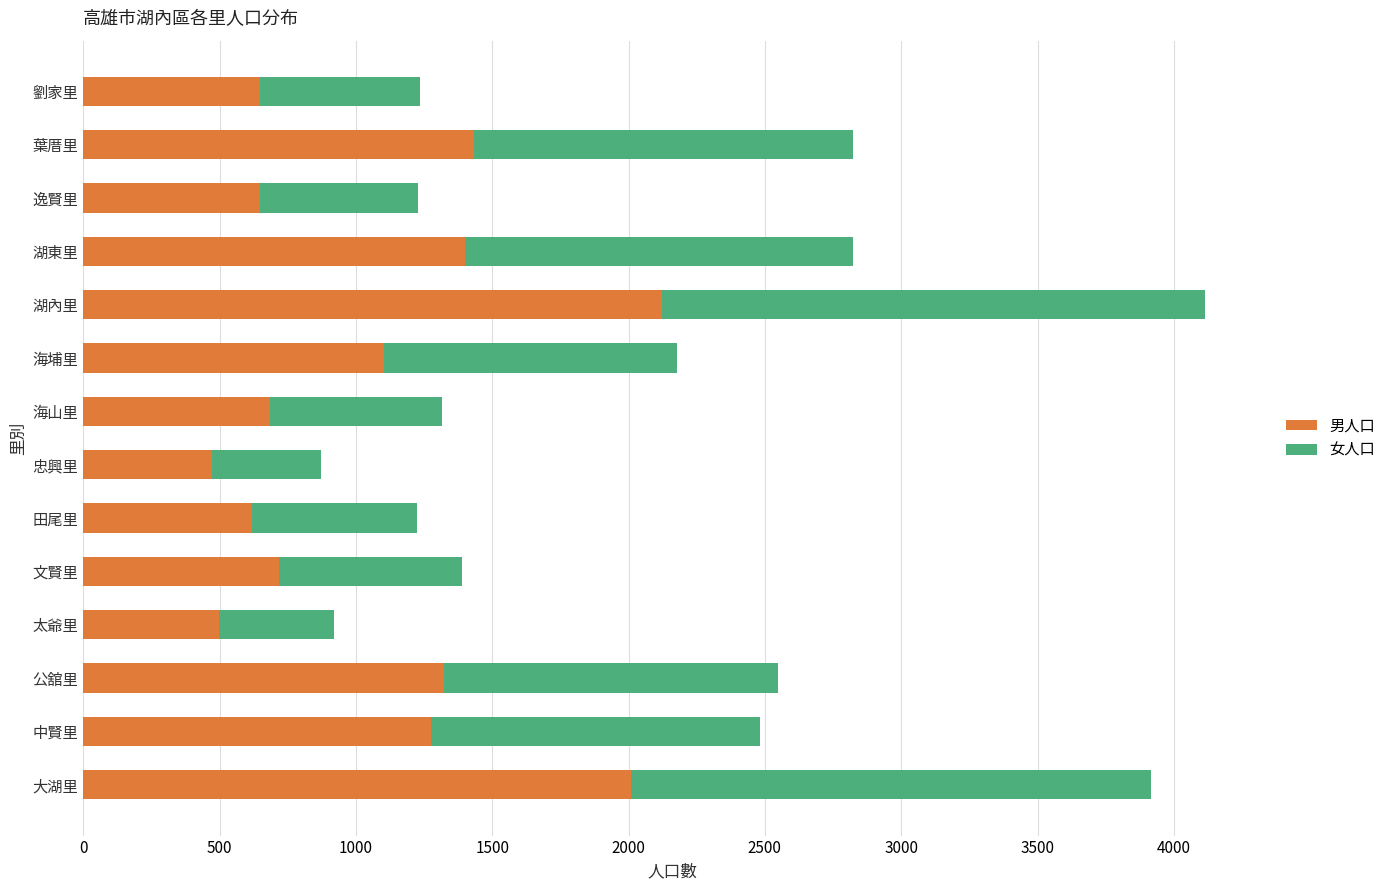

What is the total value across all series at 中賢里?

2482